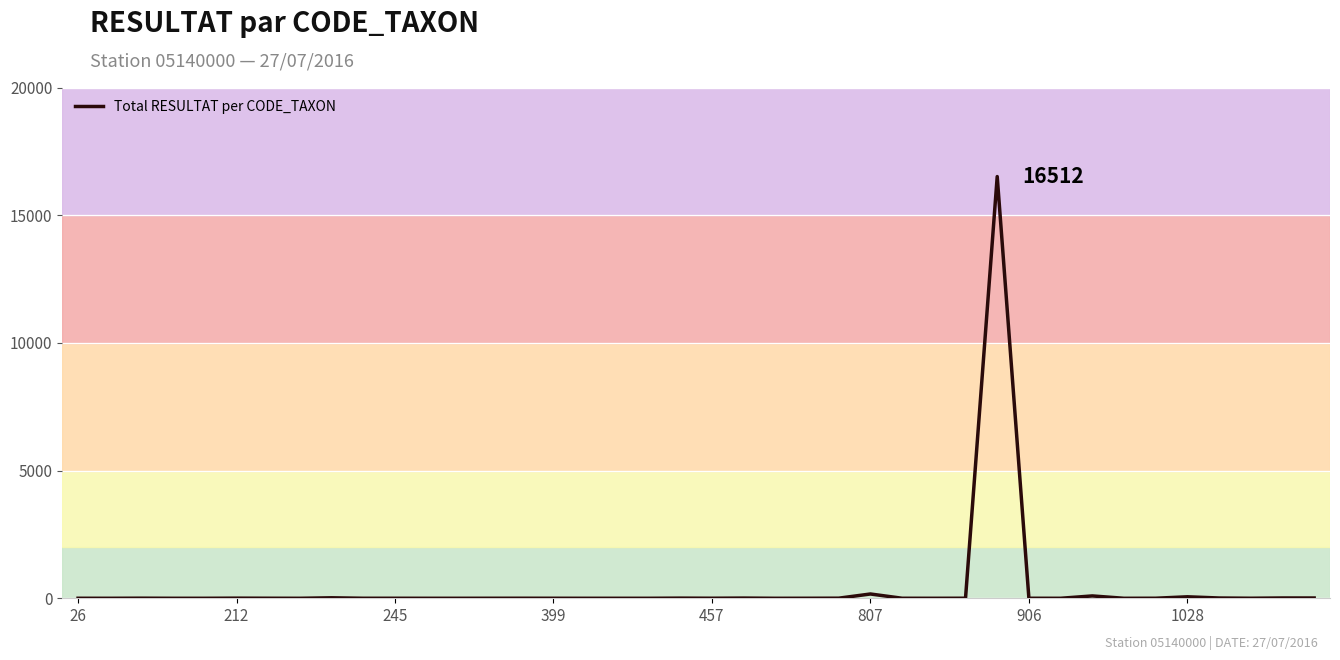

What is the difference between the maximum and minimum values?

16512